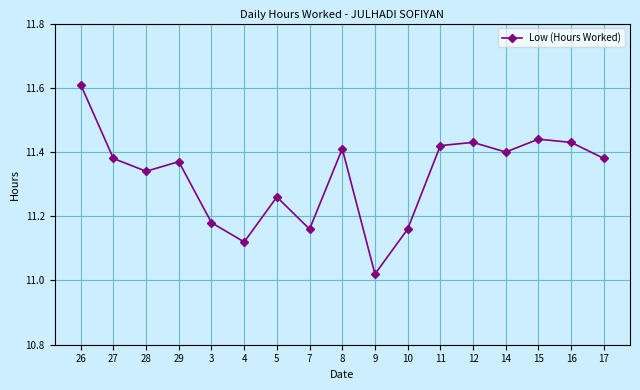

Where is the first local minimum?

28